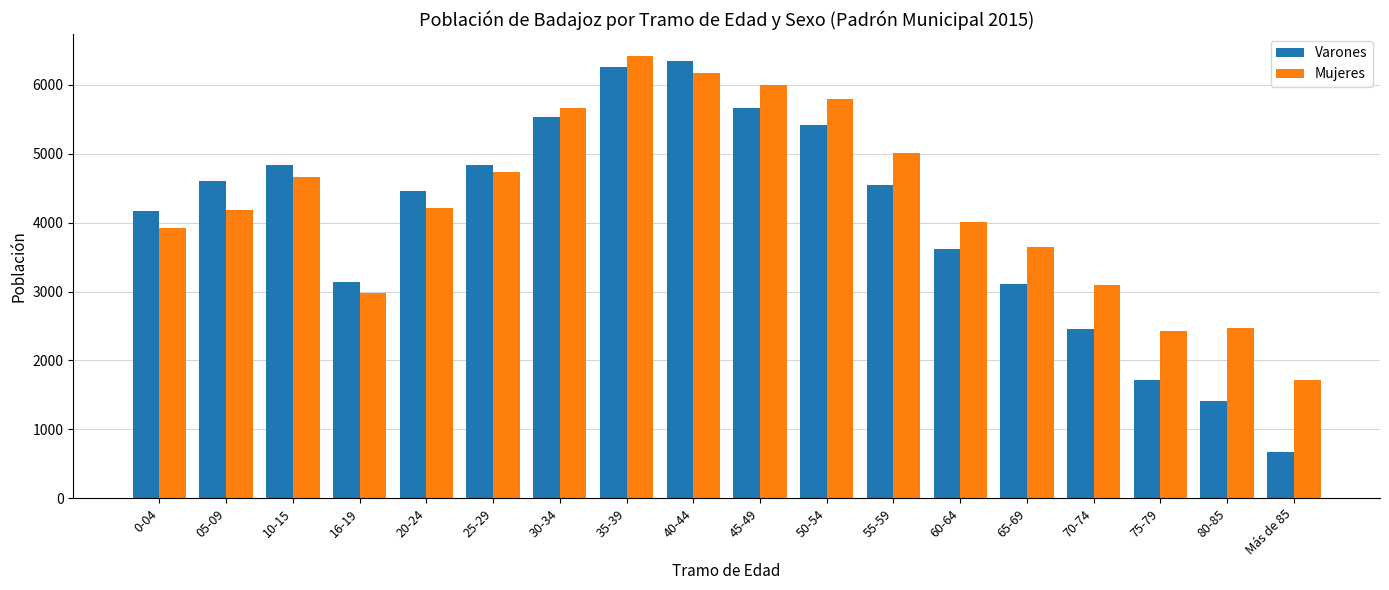

Rank the series at 10-15 from highest to lowest value.

Varones, Mujeres